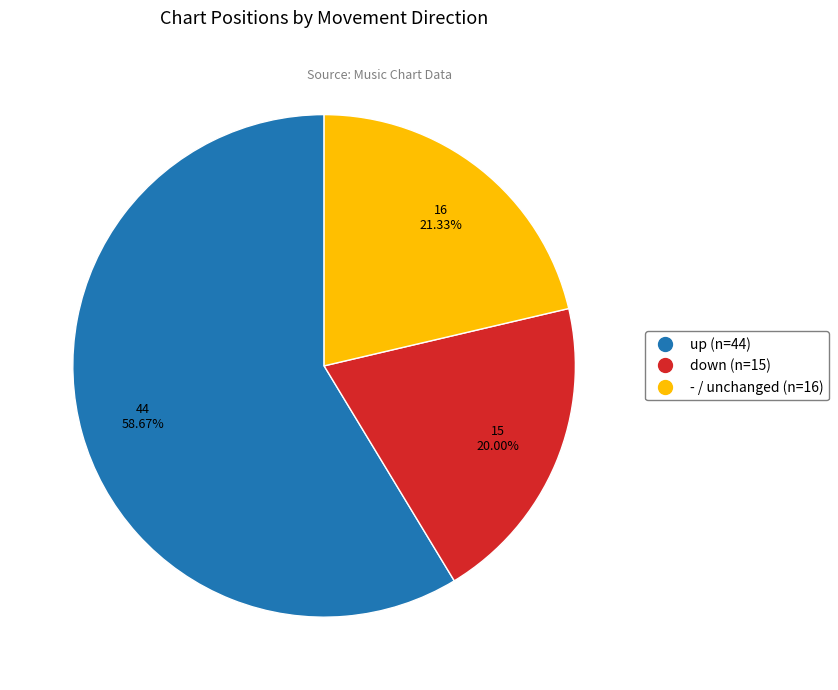

To the nearest percent, what percentage of the pie is up?

59%